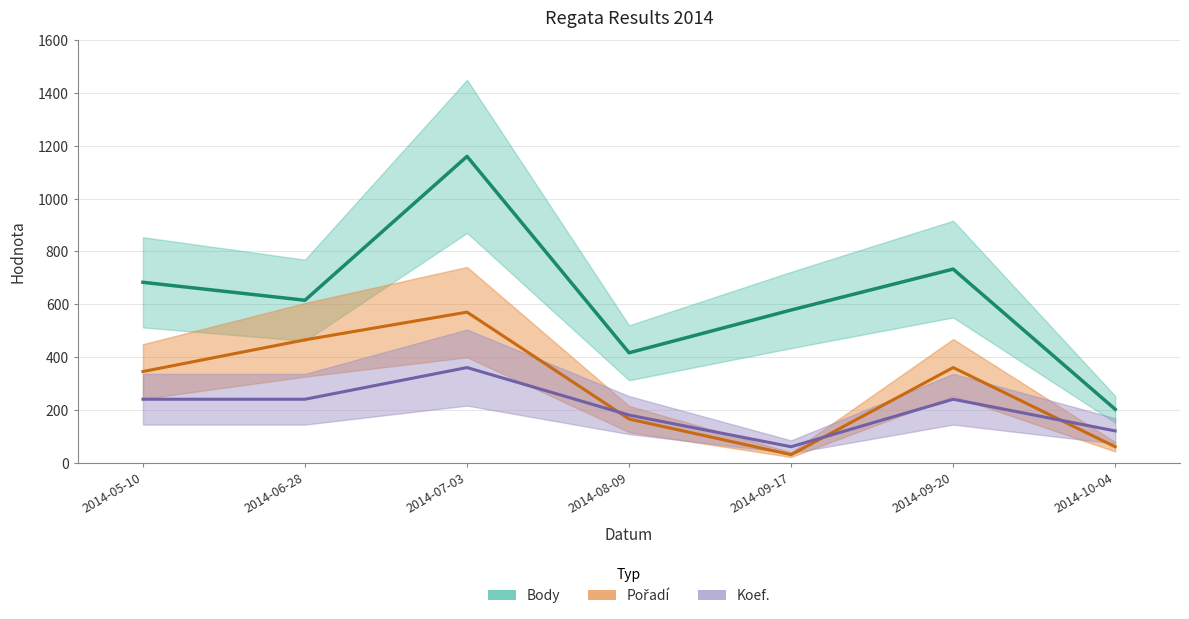

Where is Koef. nearest to the value 210?

2014-05-10